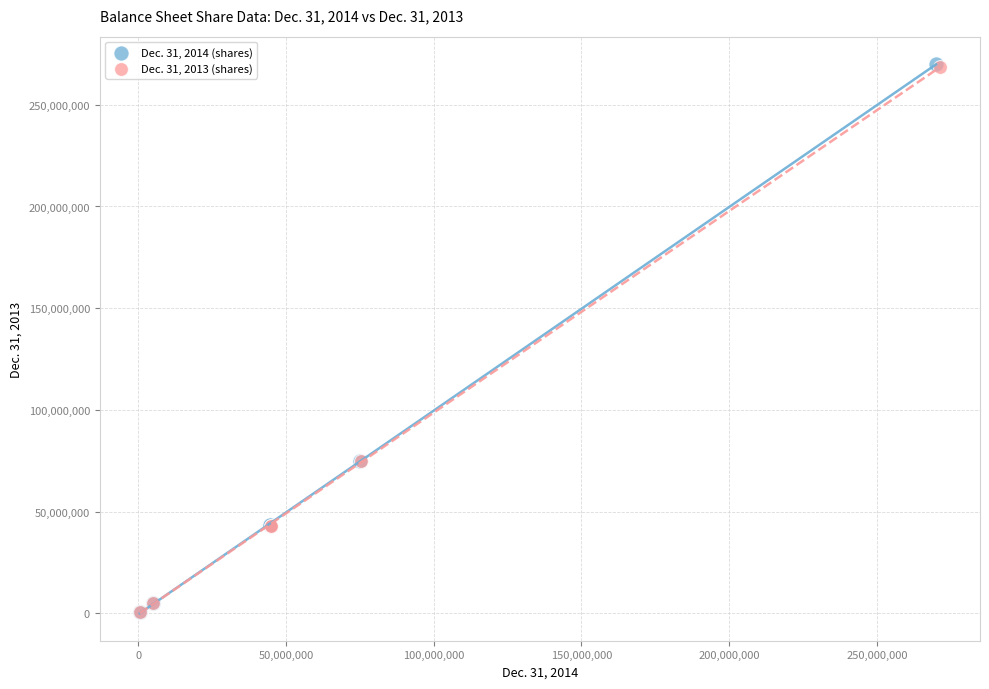

Which series has the largest Y range (max minus min)?

Dec. 31, 2014 (shares)